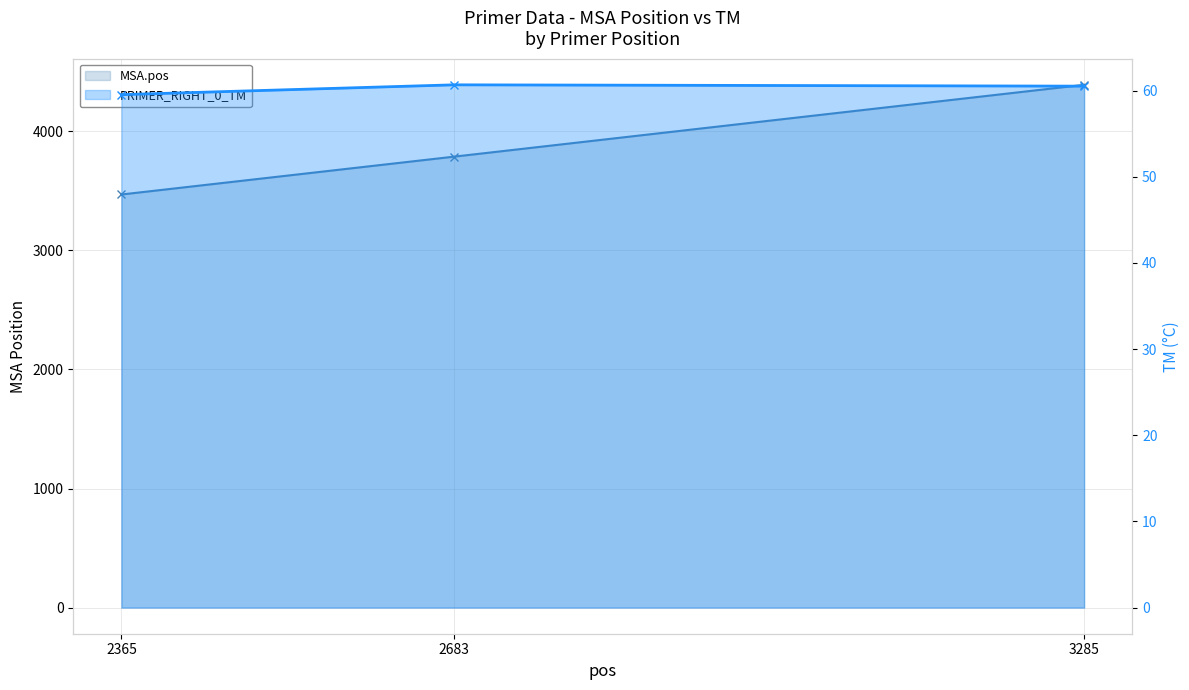

What is the total value across all series at 2365?

3528.5